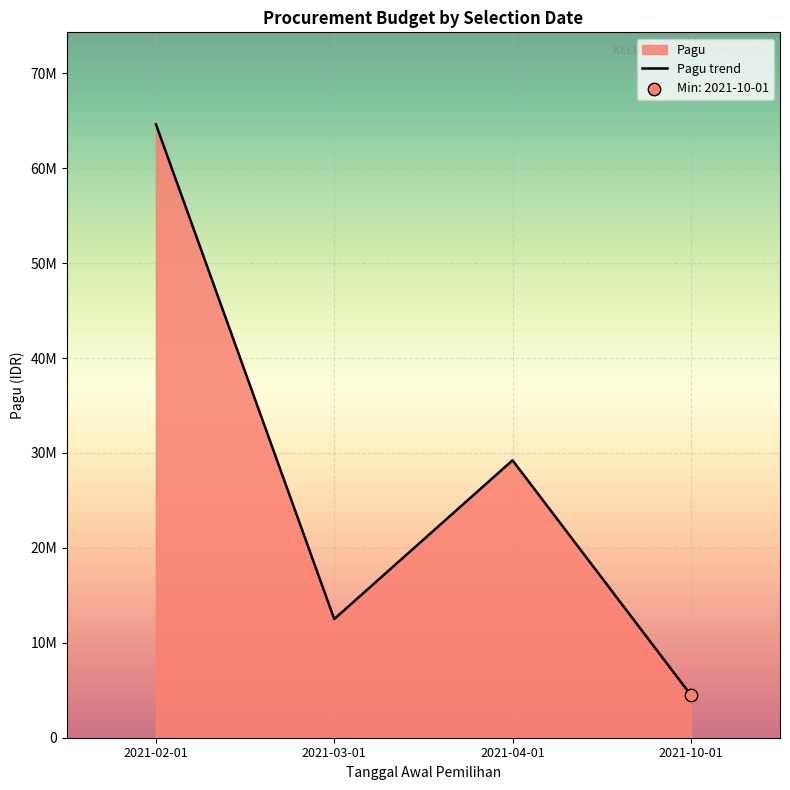

What is the change in value from 2021-04-01 to 2021-10-01?

-24723000